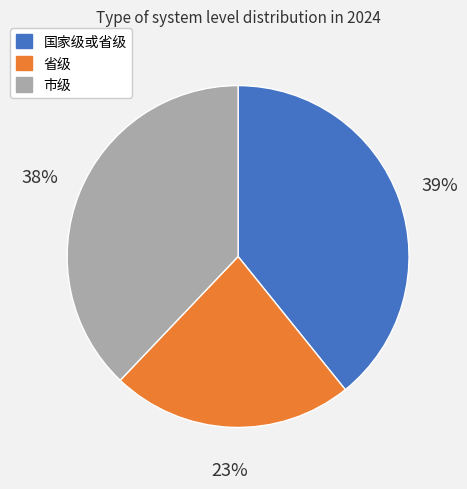

To the nearest percent, what is the difference between the 国家级或省级 and 省级 slice percentages?

16%